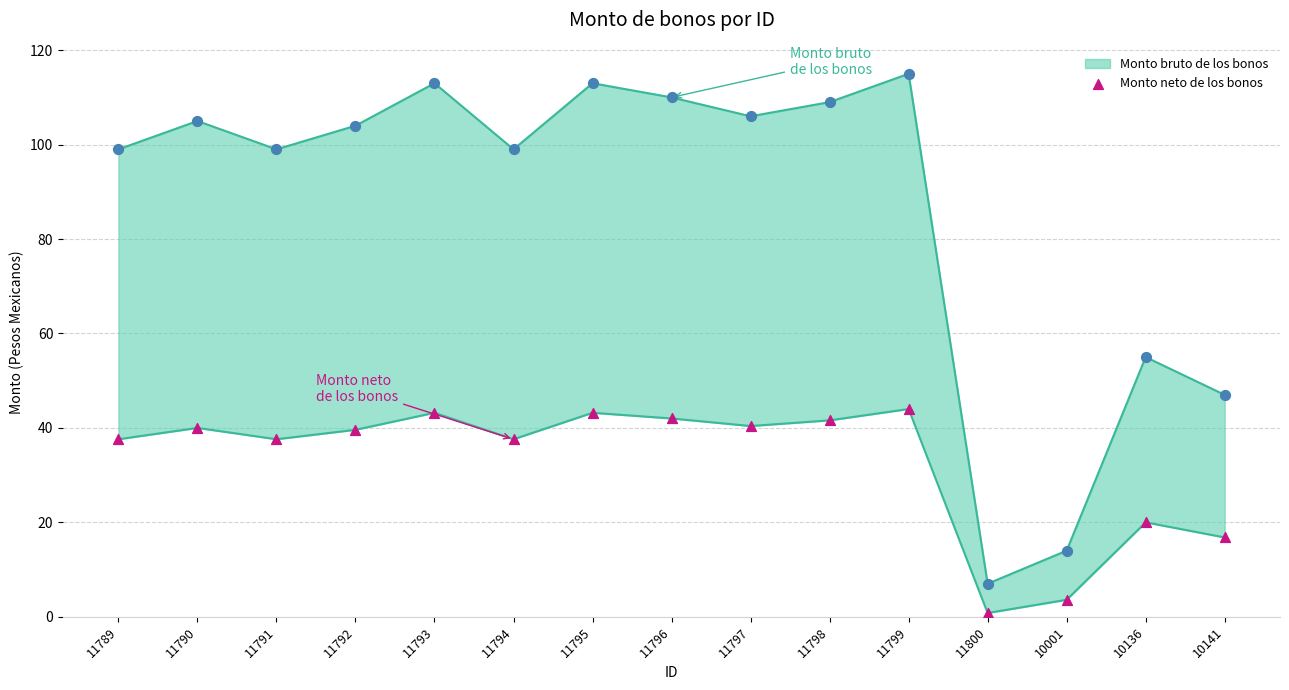

At how many categories does at least one series exceed 25?

13